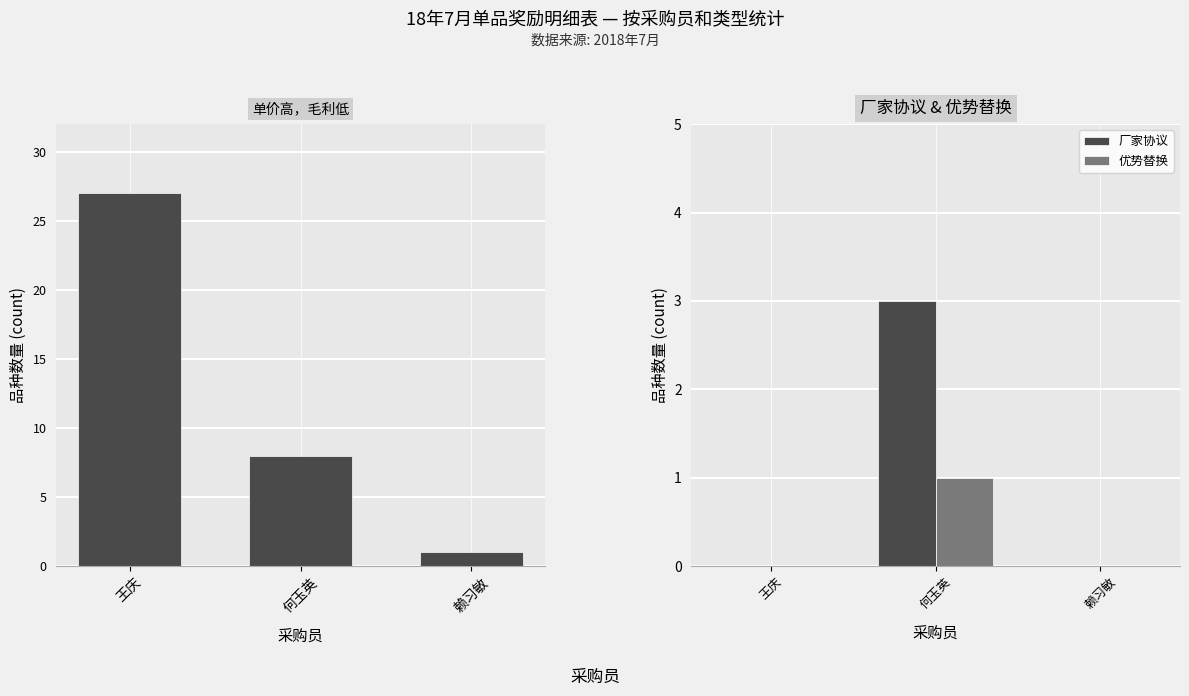

Between 何玉英 and 赖习敏, which series saw the biggest shift?

count